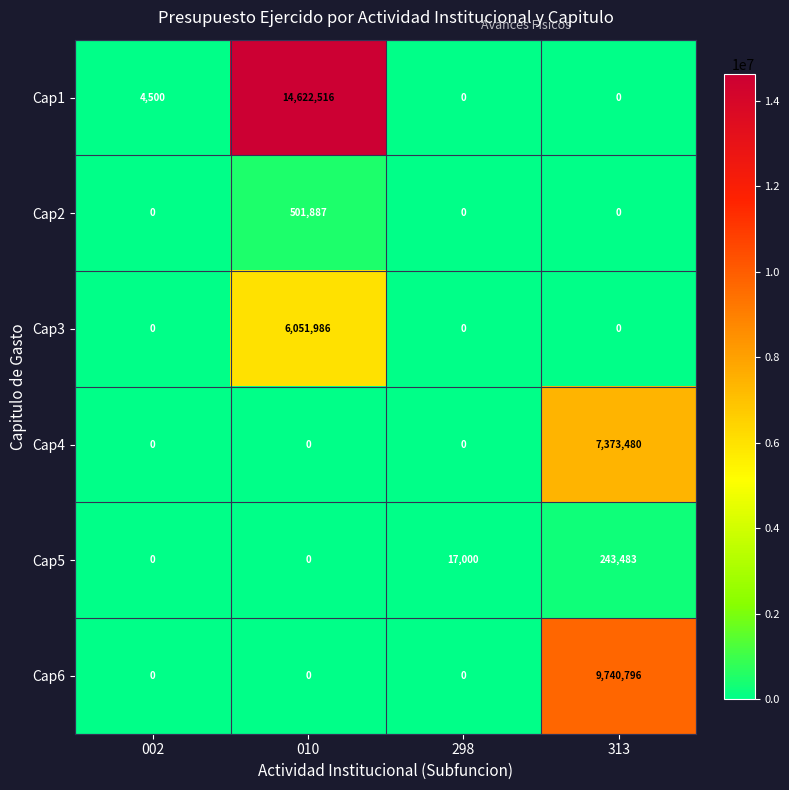

True or false: Cap4 has a value of -3055966 at 010.

False